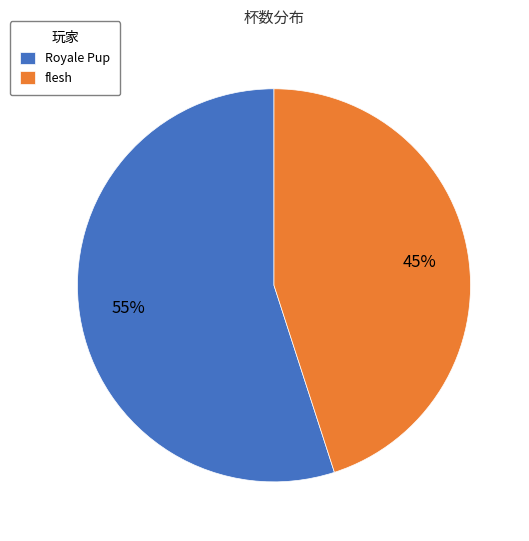

To the nearest percent, what is the difference between the largest and smallest slice percentages?

10%